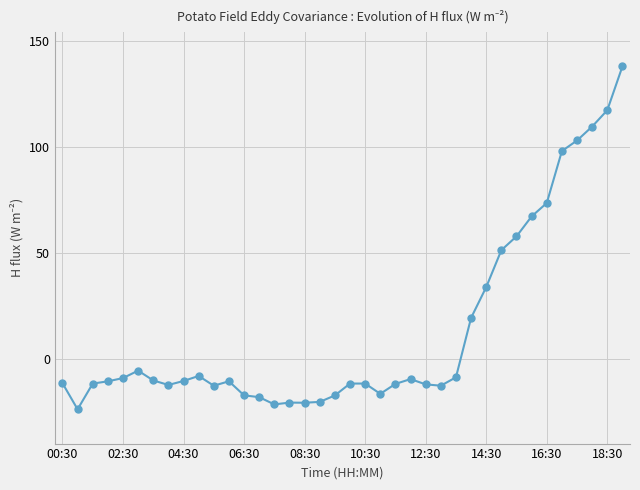

What is the average value?

13.5